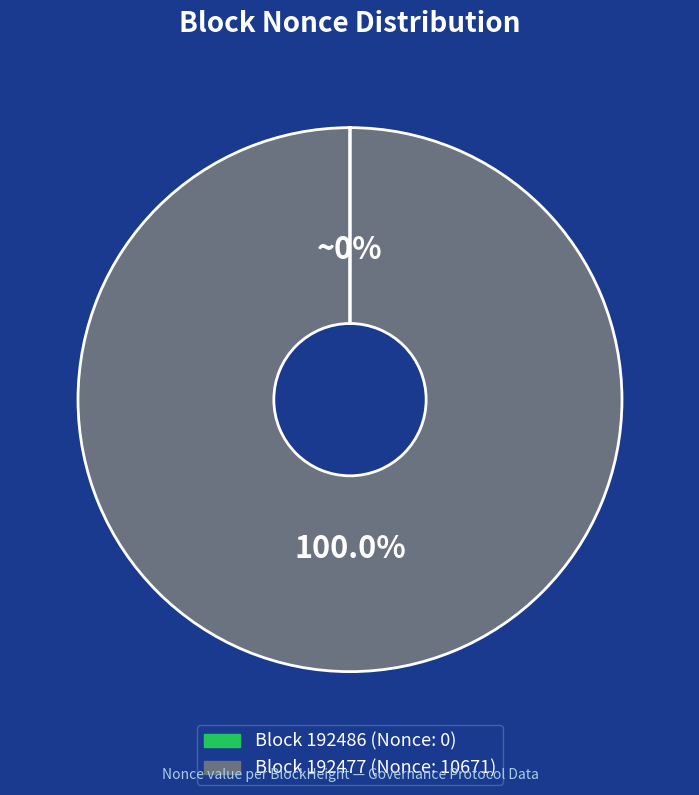

Is there a majority slice in this chart?

Yes